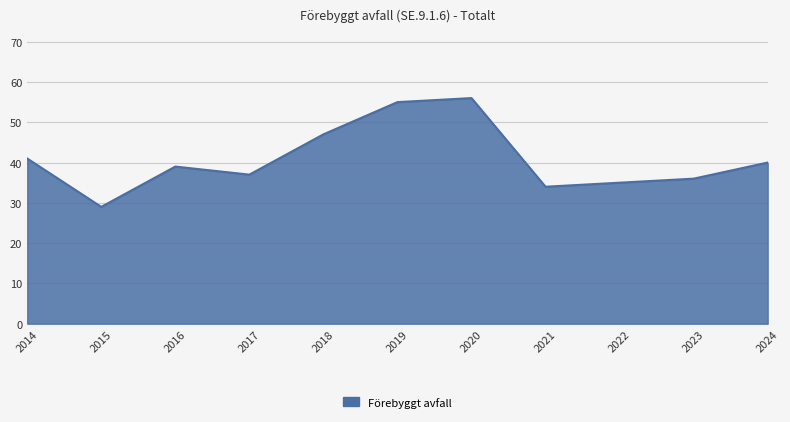

Is it true that the value at 2017 is 55?

False